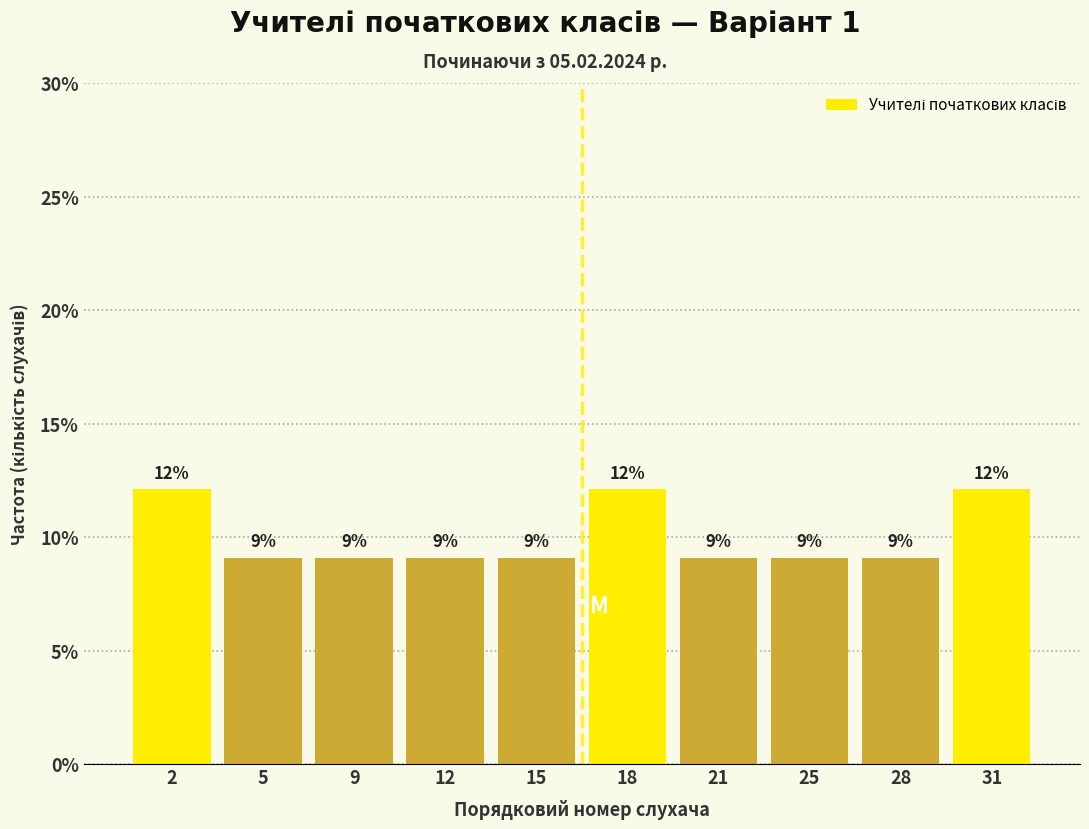

How many bars are there in total?

10